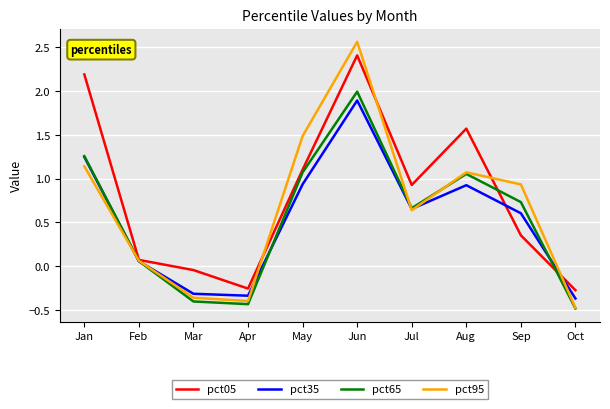

The value of pct65 at Jun is 3.3. True or false?

False